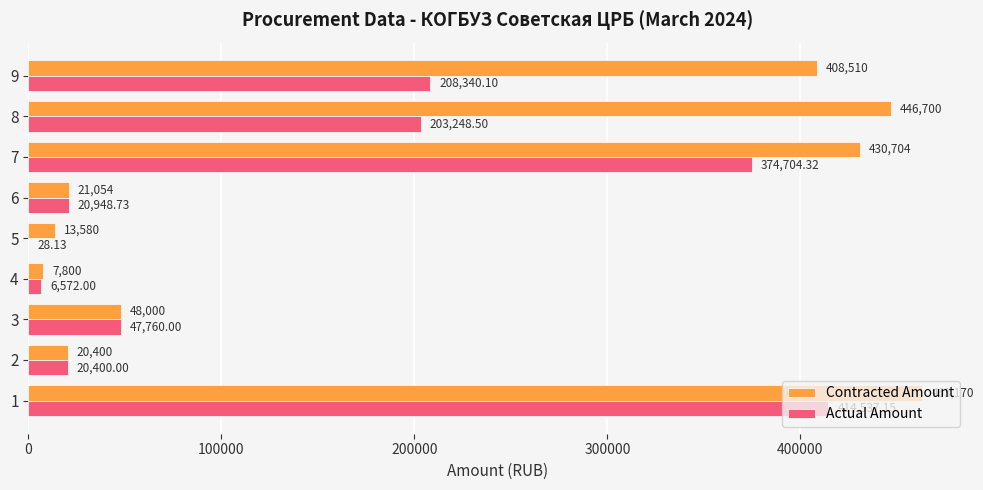

What is the sum of the Contracted Amount values at 5 and 3?

61580.0